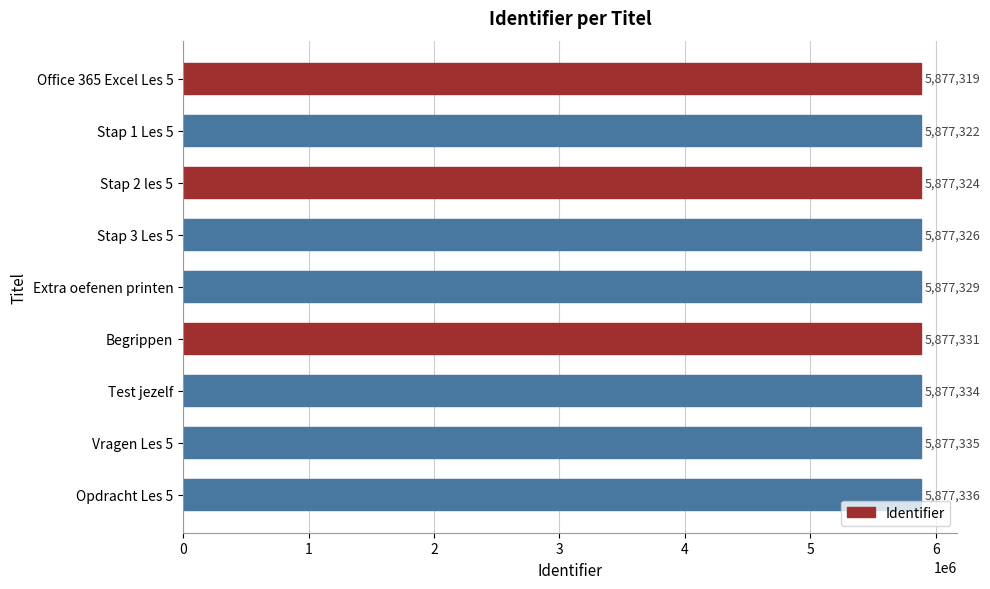

What is the label of the 9th bar from the bottom?

Office 365 Excel Les 5